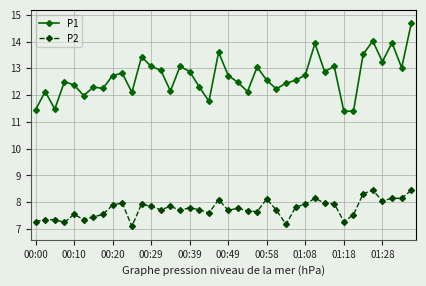

List the series in order of their peak value, highest first.

P1, P2